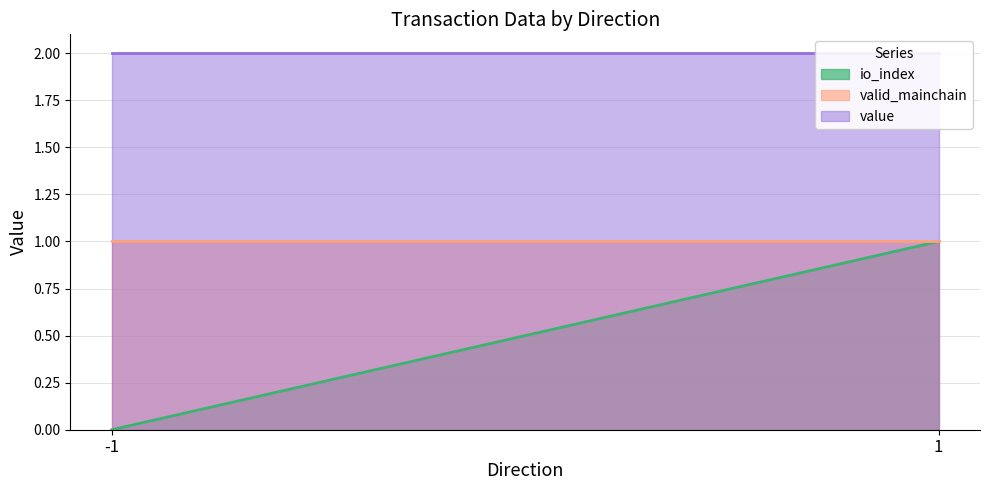

Between 1 and -1, which is larger?

1